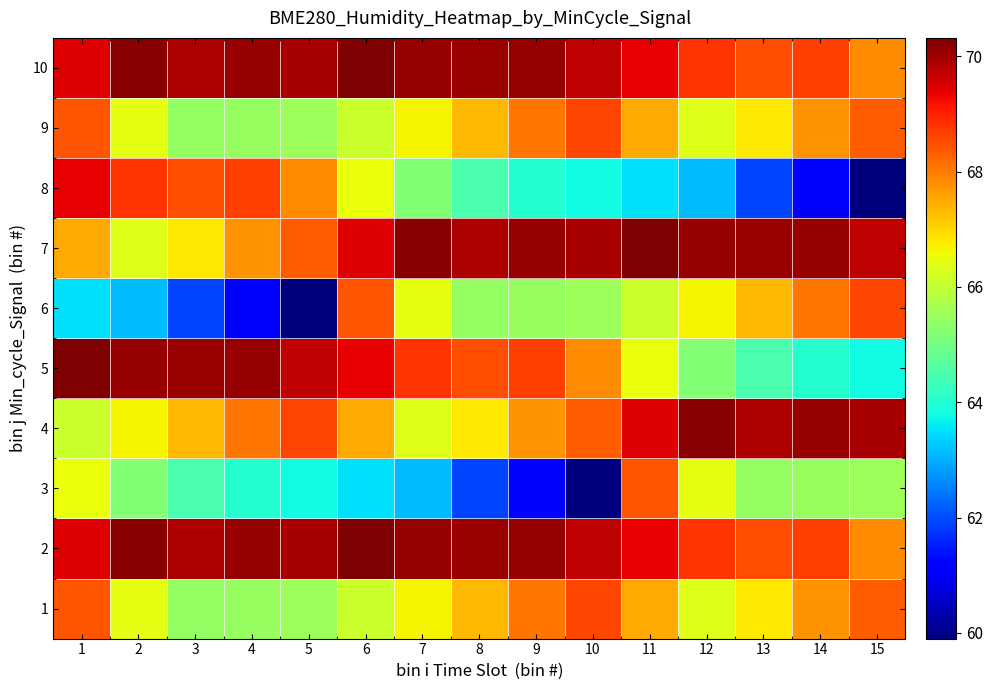

Rank the series by their maximum value, from lowest to highest.

3, 1, 6, 9, 8, 4, 2, 5, 7, 10